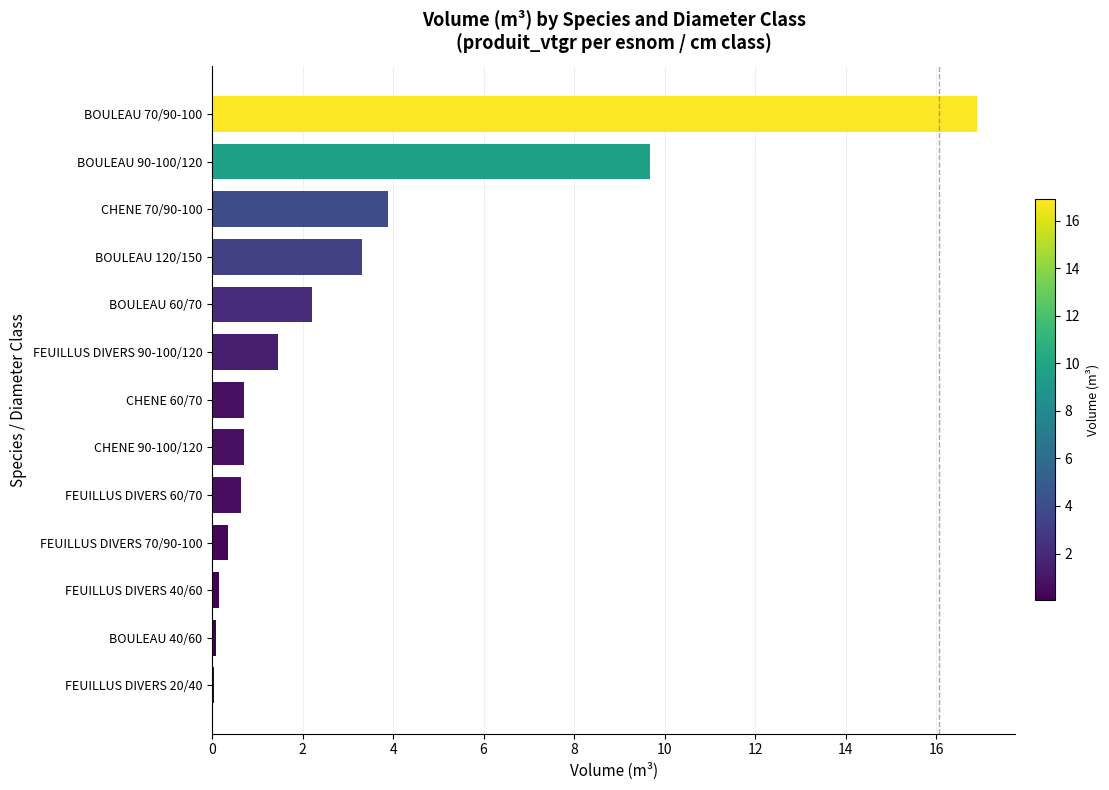

Which category has the highest value across all series?

BOULEAU 70/90-100